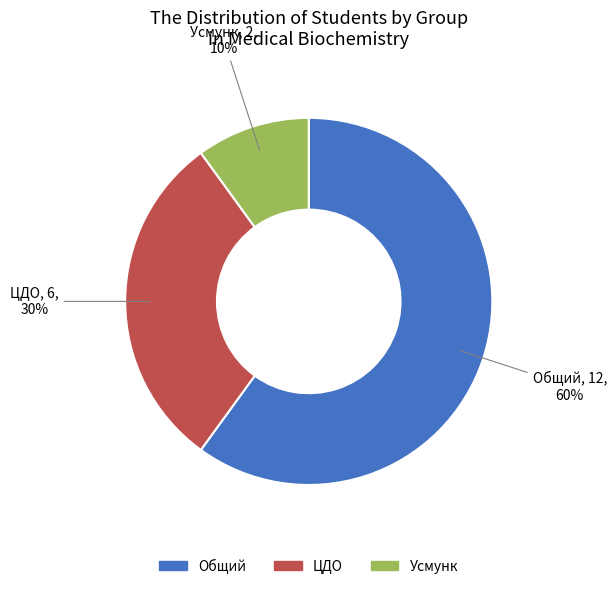

Approximately how many times larger is the value at Общий compared to Усмунк?

6.0